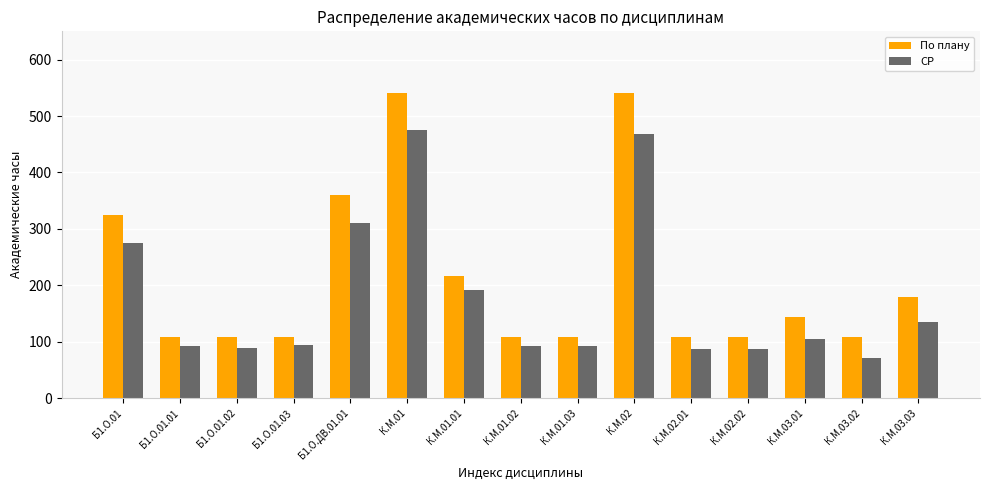

List the series in order of their overall mean, lowest first.

СР, По плану